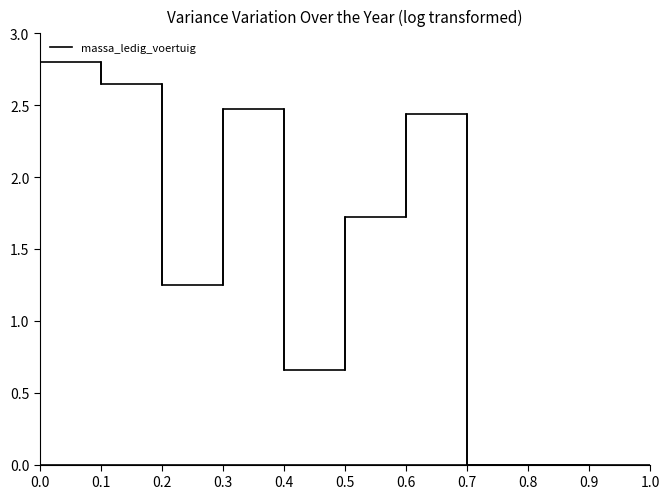

List the labels in order of value, smallest first.

0.7, 0.8, 0.9, 0.4, 0.2, 0.5, 0.6, 0.3, 0.1, 0.0